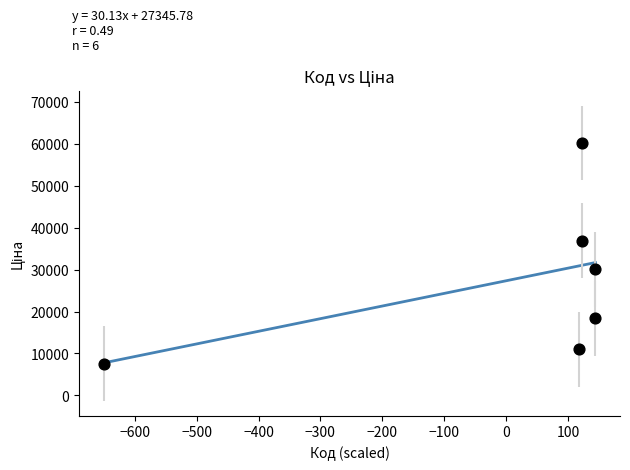

What Y value in the scatter plot is closest to 33872?

36841.8